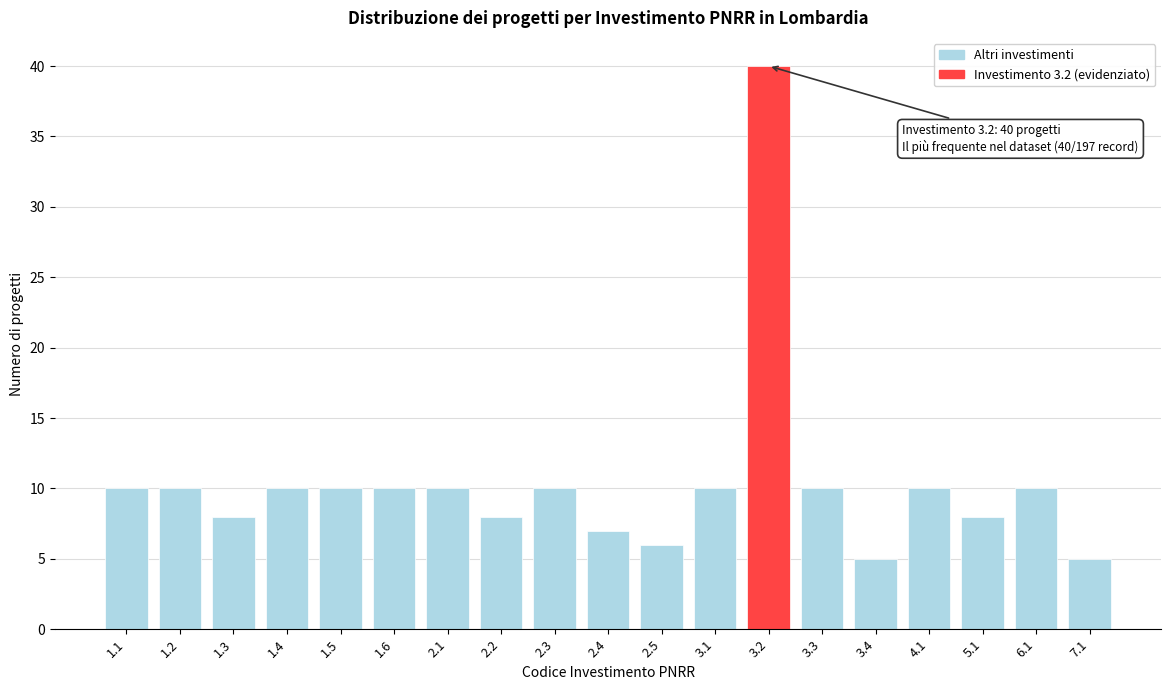

Reading right to left, list all the values displayed in this chart.

5	10	8	10	5	10	40	10	6	7	10	8	10	10	10	10	8	10	10